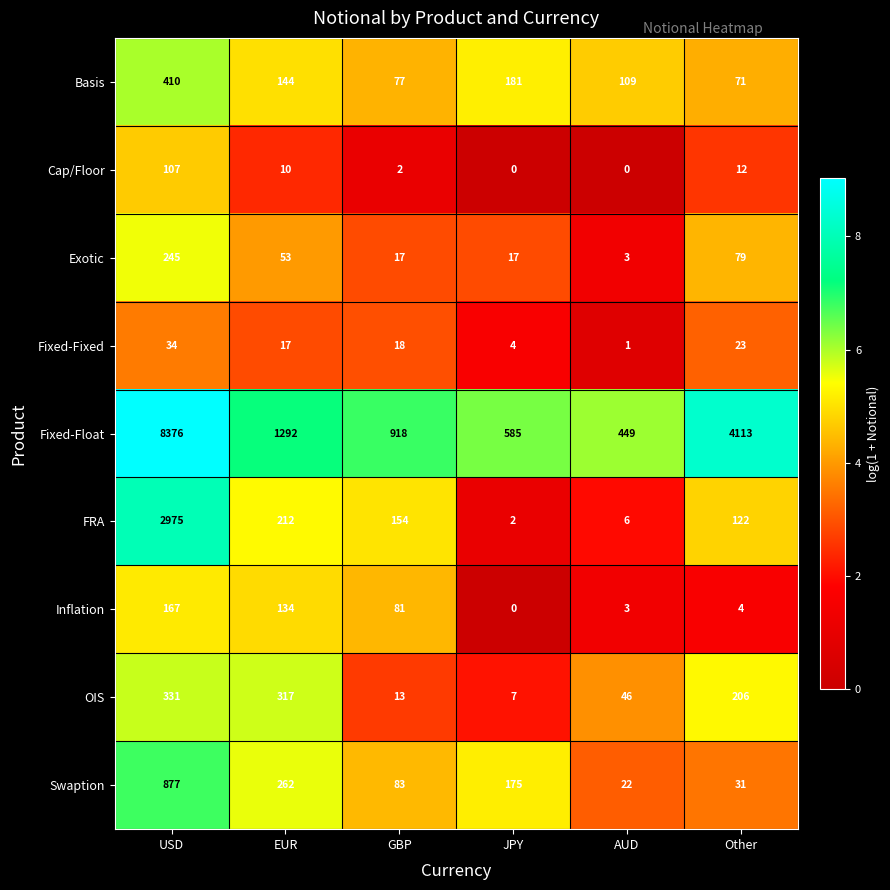

Which series has the largest range (max minus min)?

Fixed-Float